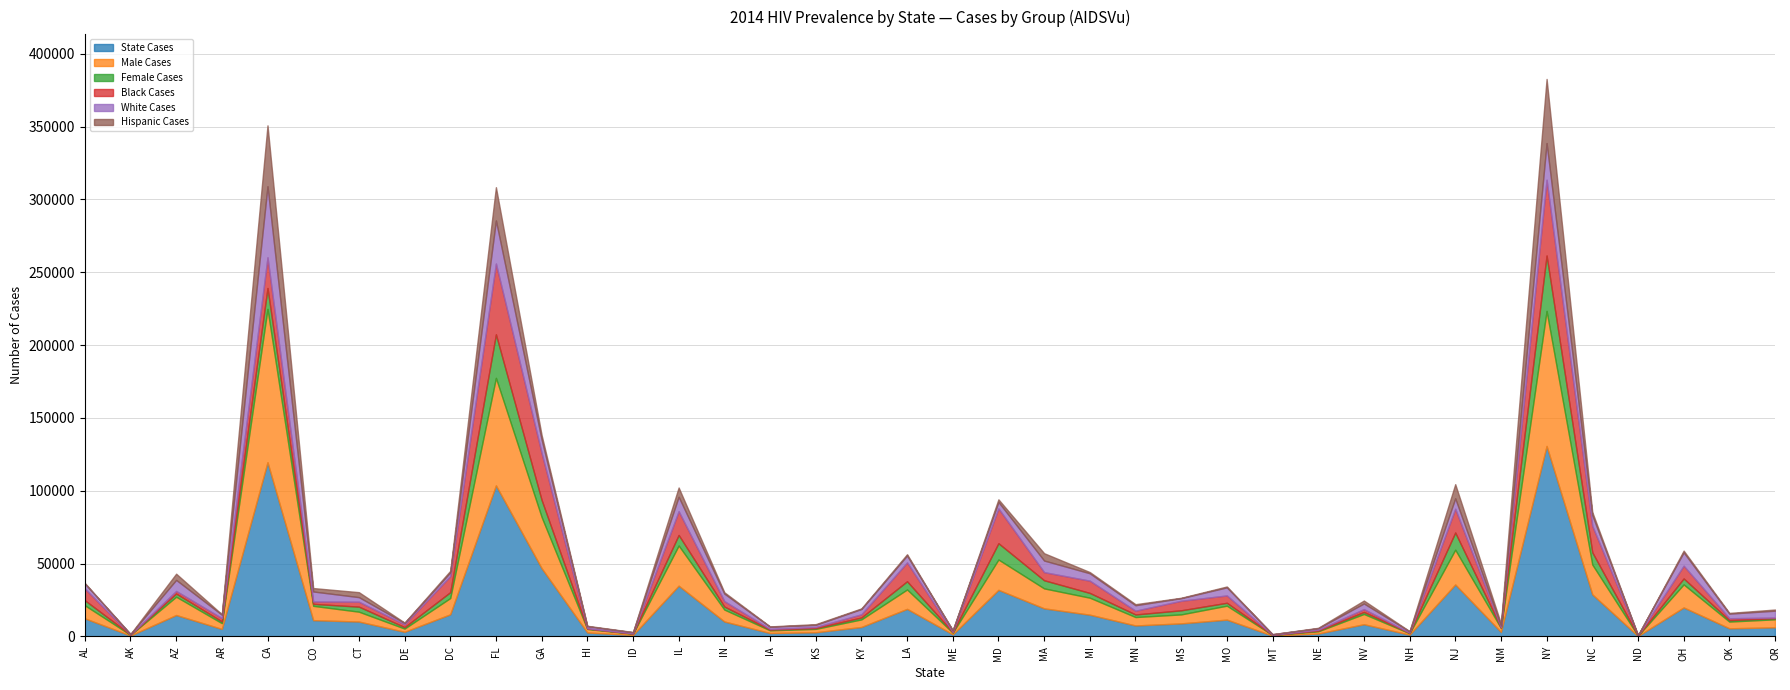

Is it true that Hispanic Cases equals 603 at MO?

True